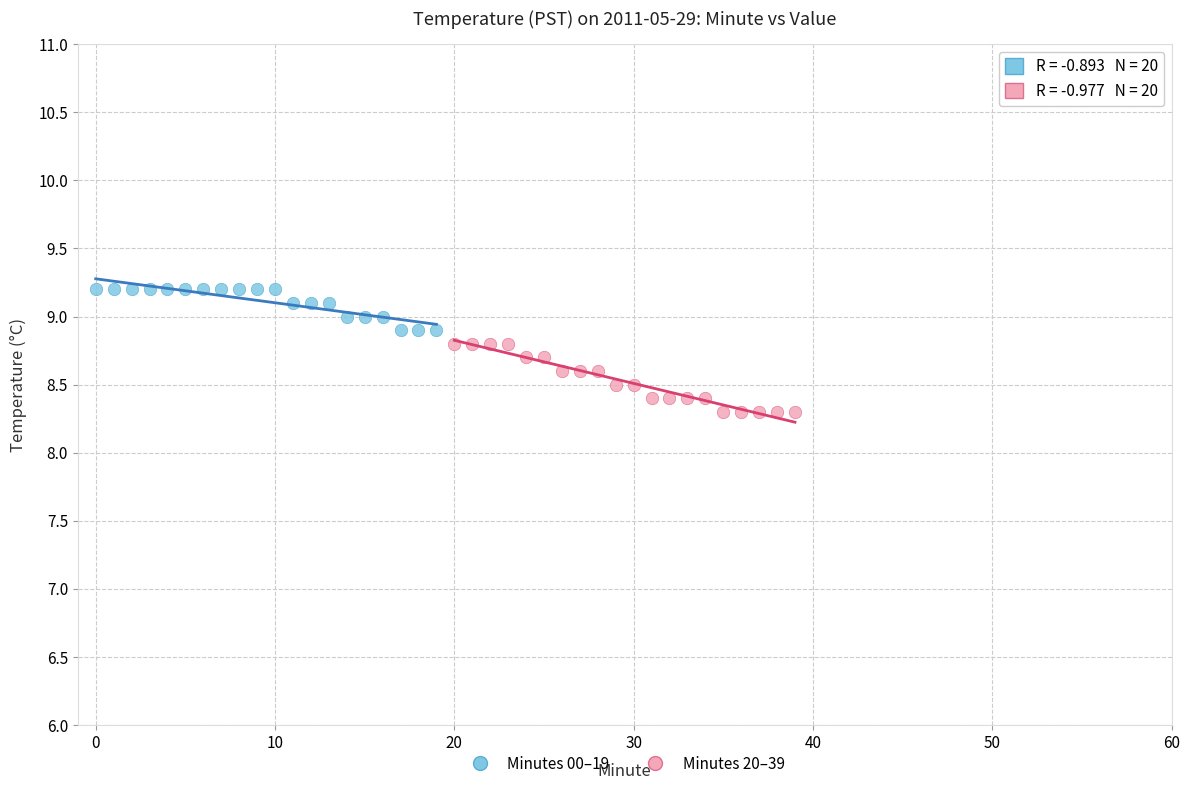

Which series contains the lowest Y value?

Minutes 20–39